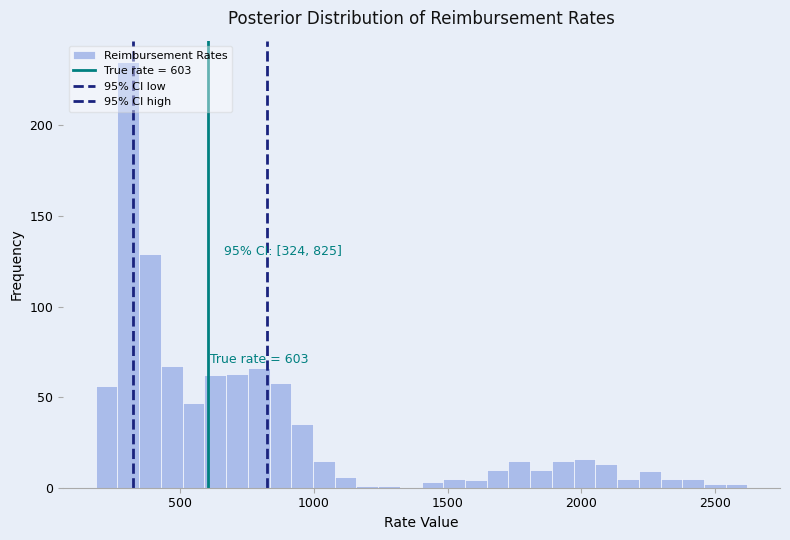

Read against the x-axis, roughly where is the centre of the tallest bar?

300